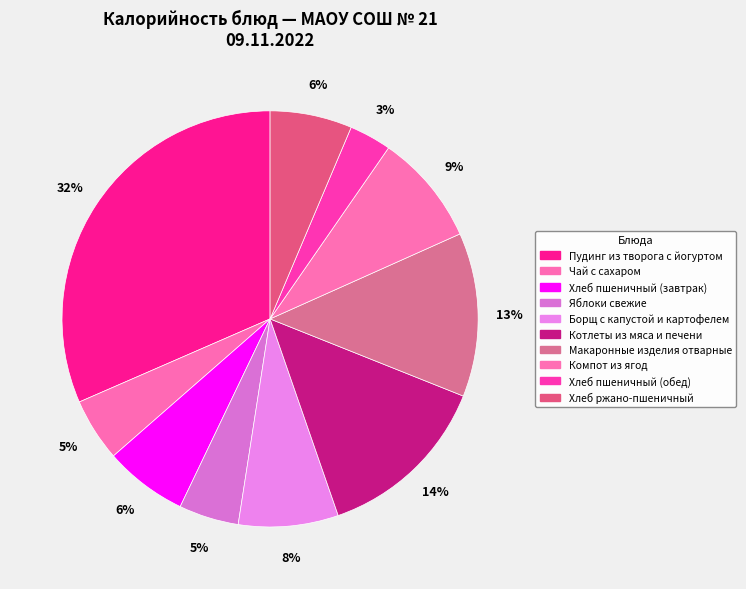

To the nearest percent, what portion does Пудинг из творога с йогуртом represent?

32%